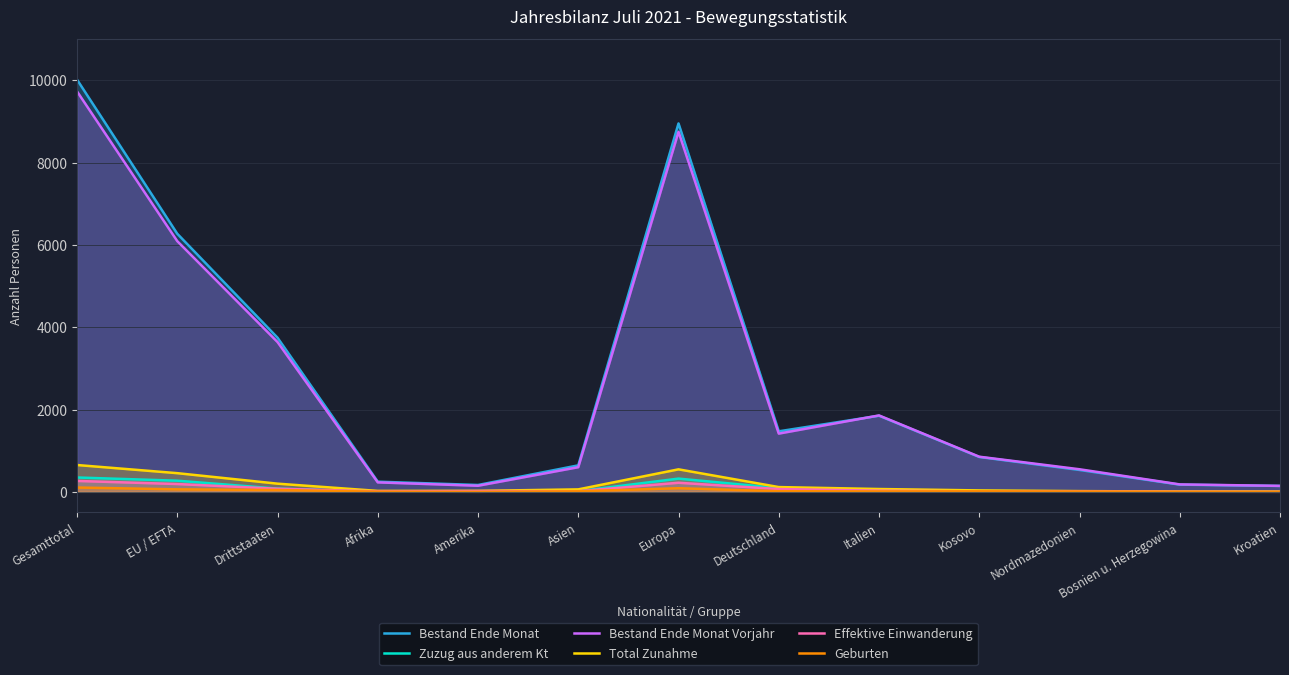

How many lines are shown in the chart?

6